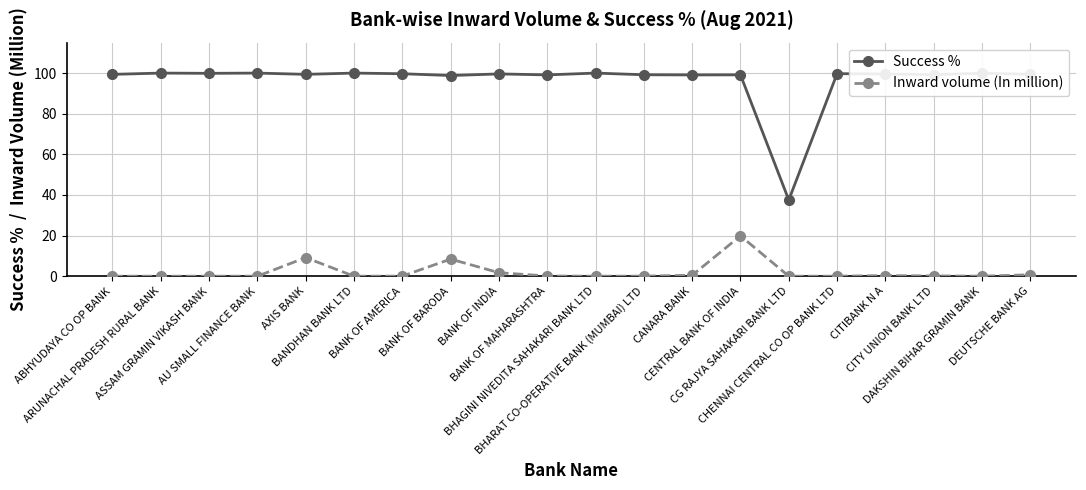

Which series has the widest spread of values?

Success %